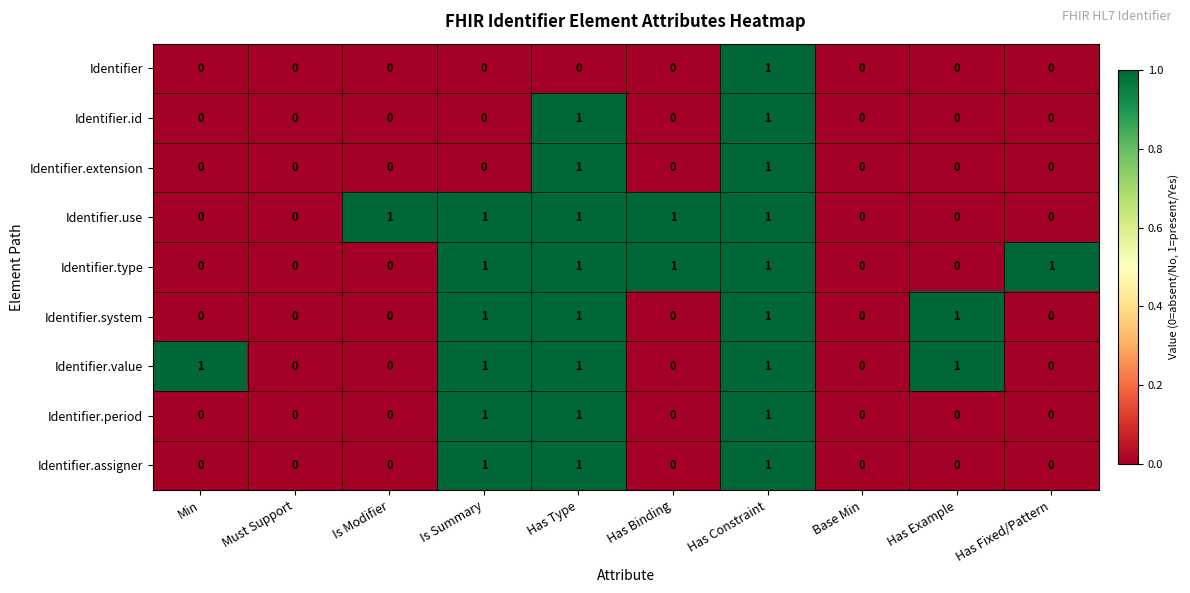

The Identifier.id series shows 0 at Has Type. True or false?

False